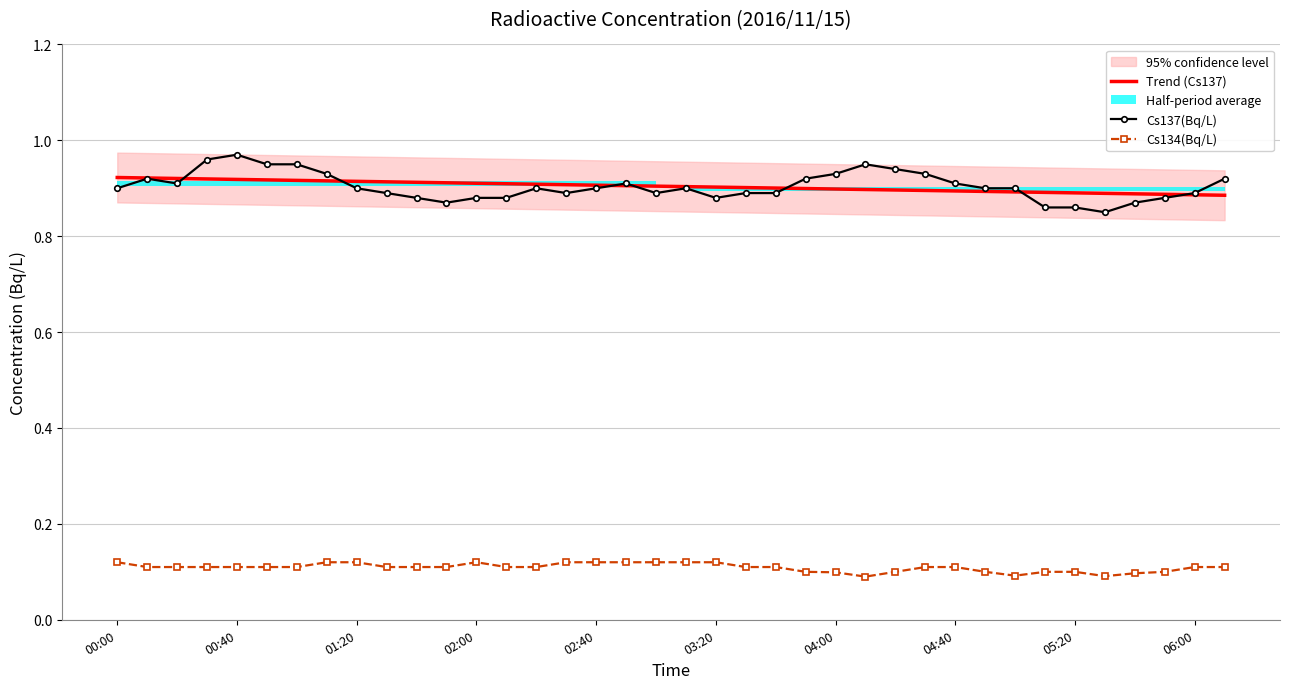

Which series has the largest range (max minus min)?

Cs137(Bq/L)